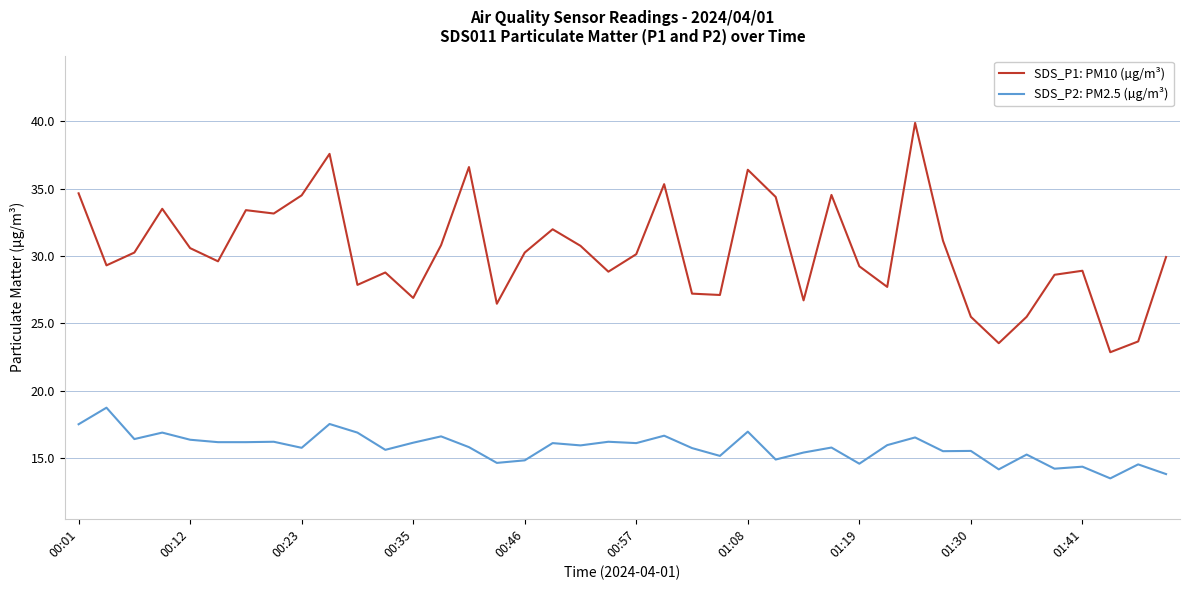

True or false: SDS_P1: PM10 (µg/m³) and SDS_P2: PM2.5 (µg/m³) intersect in this chart.

False